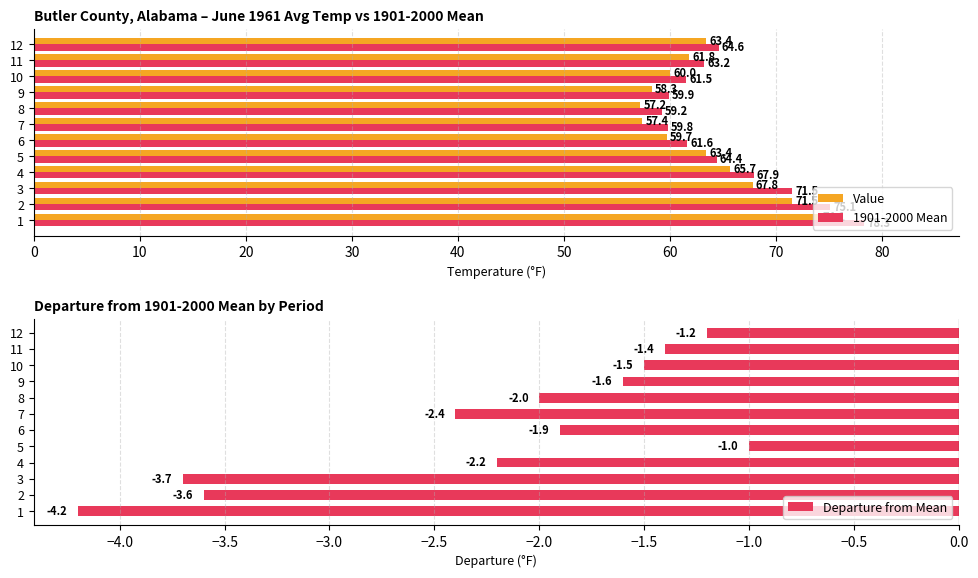

True or false: 1901-2000 Mean has a value of 63.2 at 11.

True